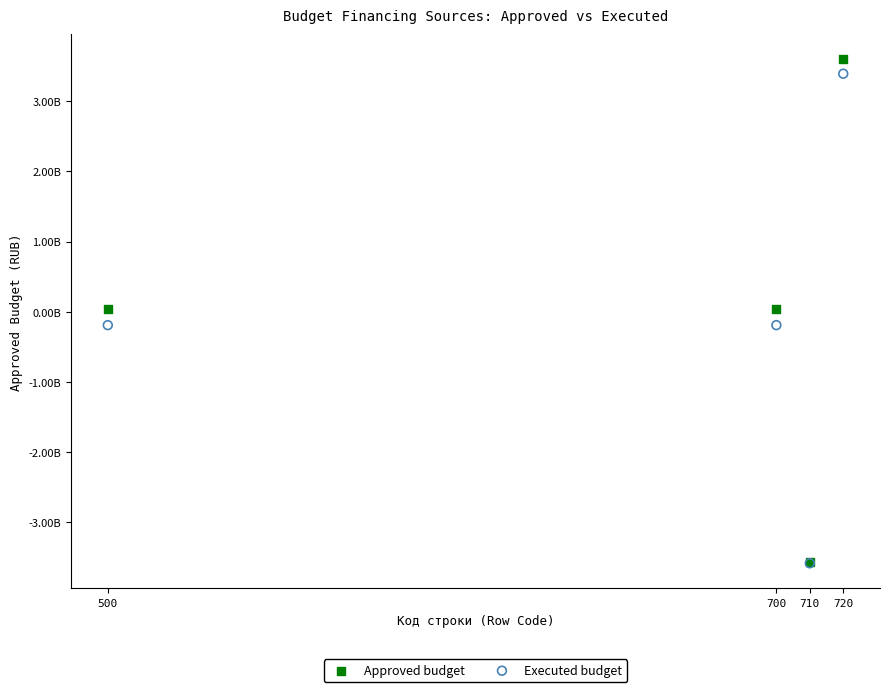

Which series has the widest spread of Y values?

Approved budget